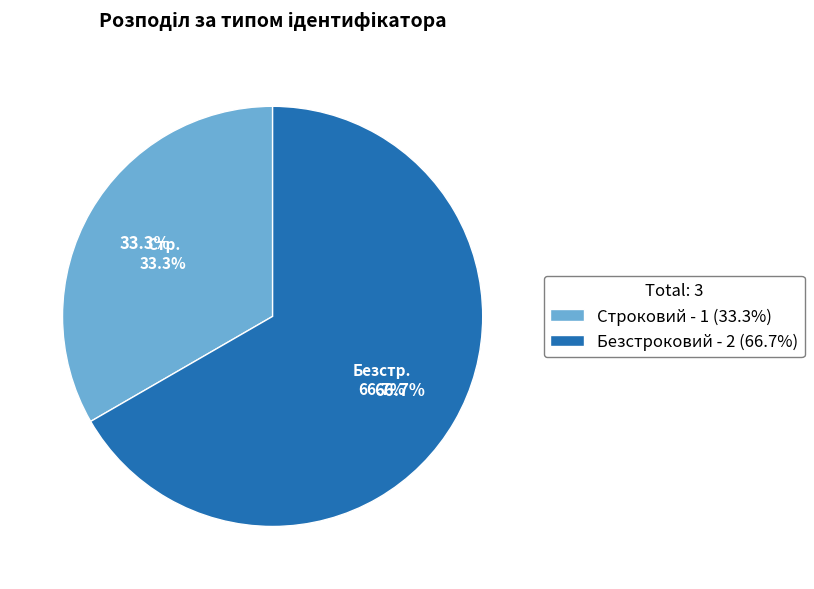

What is the smallest slice in the pie chart?

Строковий